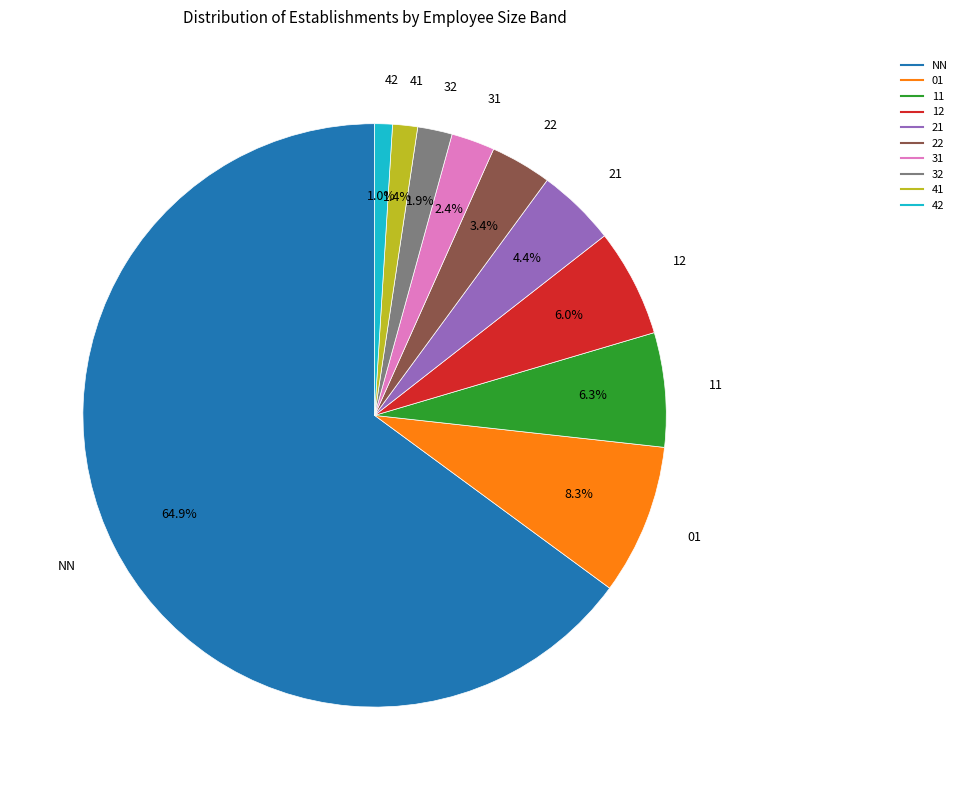

To the nearest percent, what is the difference between the largest and smallest slice percentages?

64%